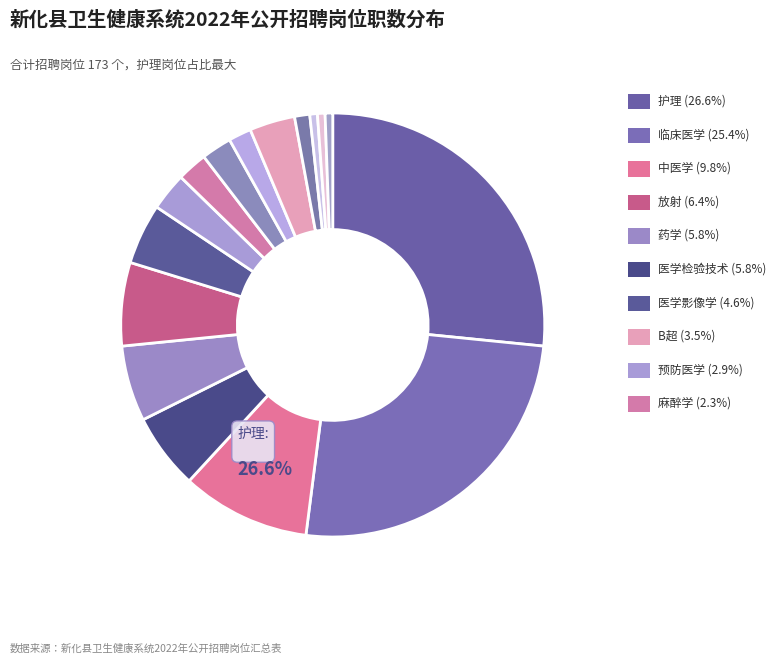

To the nearest percent, what percentage of the pie is B超?

3%